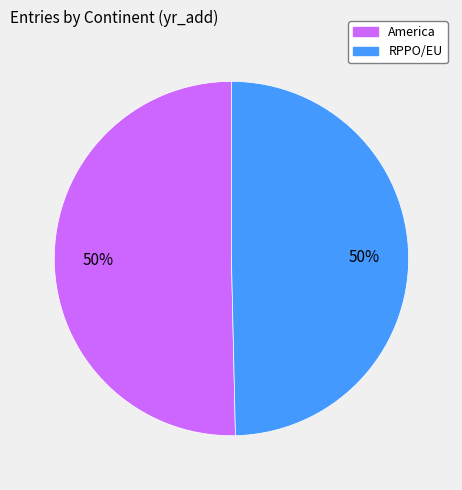

To the nearest percent, what portion does RPPO/EU represent?

50%